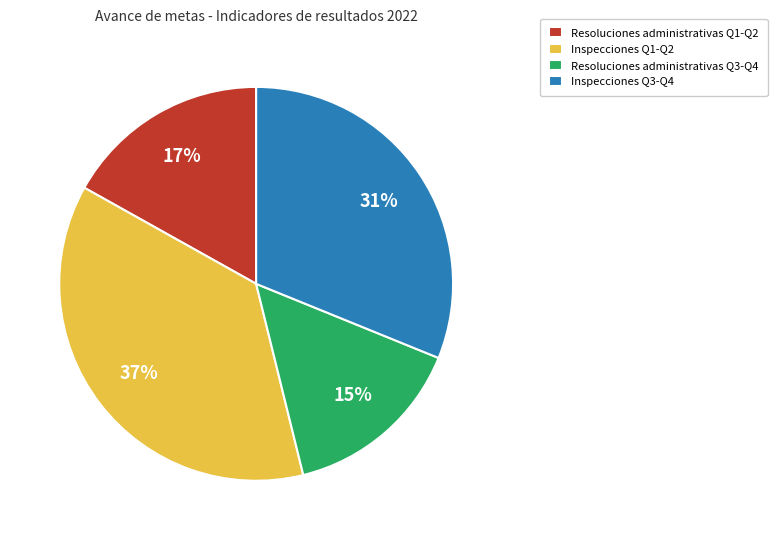

Approximately how many times larger is the value at Inspecciones Q3-Q4 compared to Resoluciones administrativas Q1-Q2?

1.8